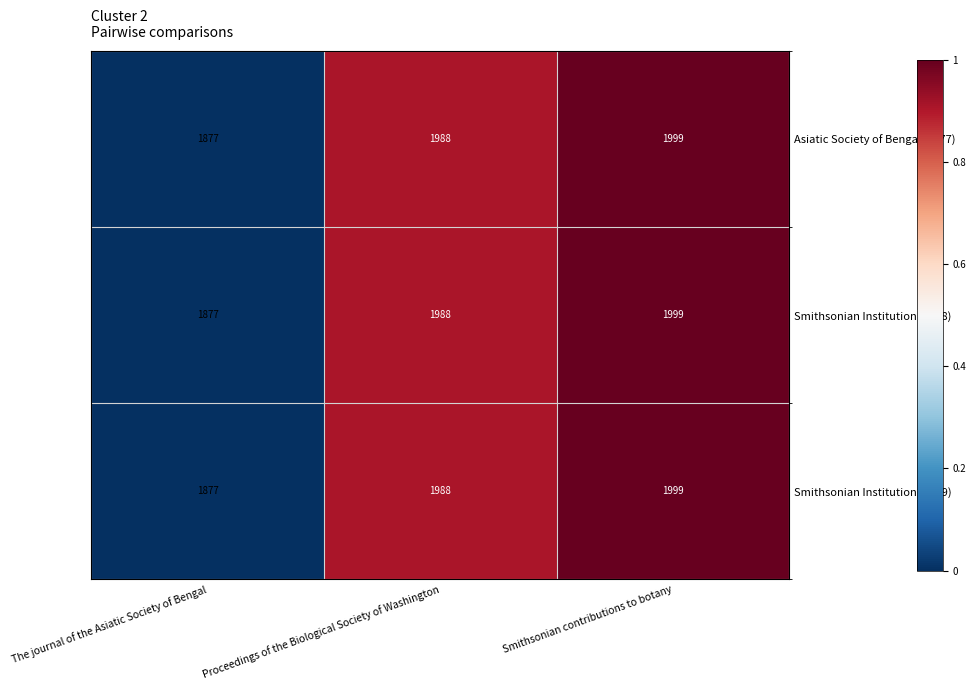

The Asiatic Society of Bengal (1877) series shows 1877 at The journal of the Asiatic Society of Bengal. True or false?

True